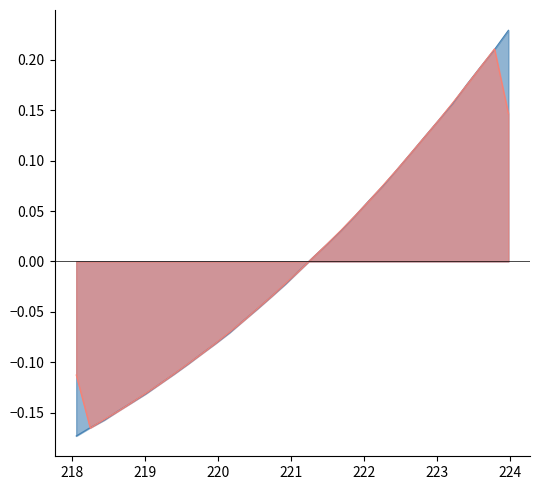

How many series are shown in this chart?

2